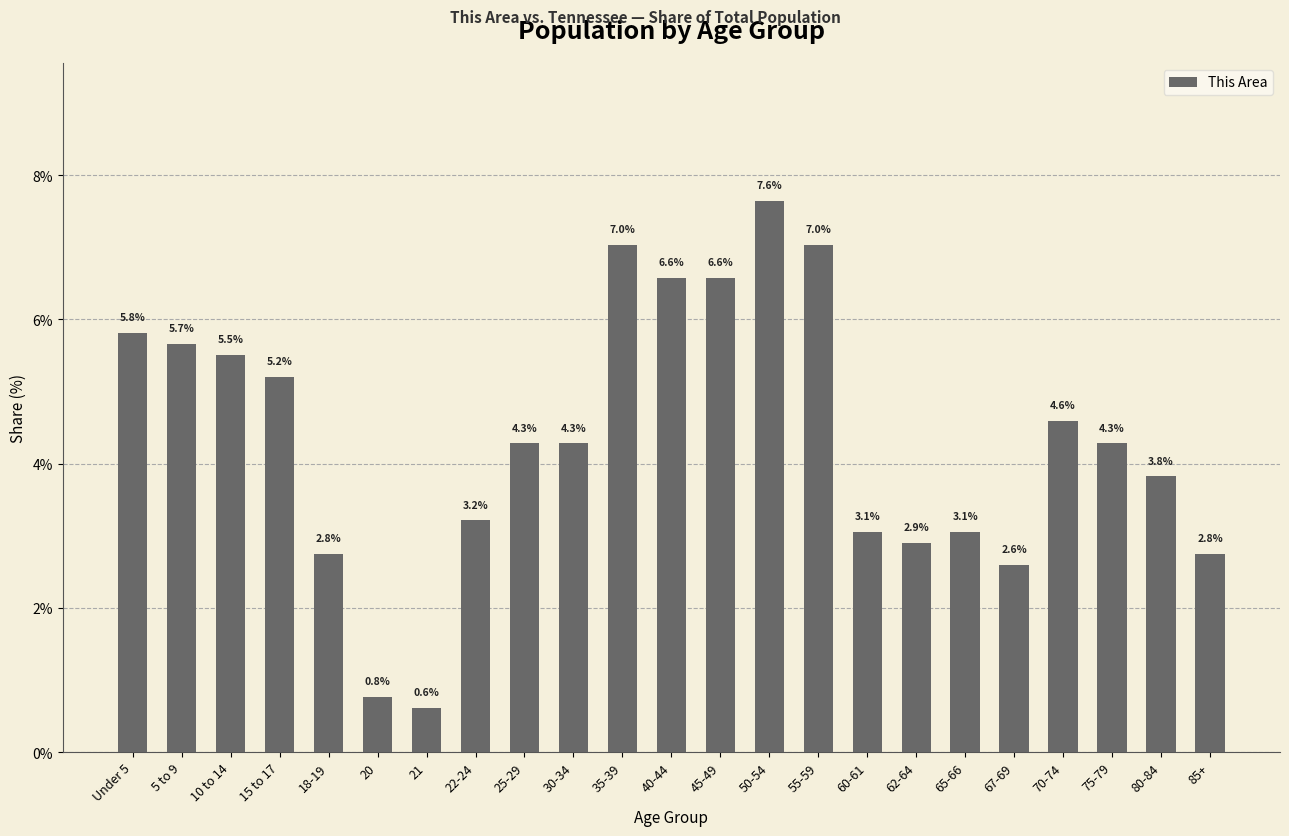

What is the difference between the second highest and minimum values?

6.4